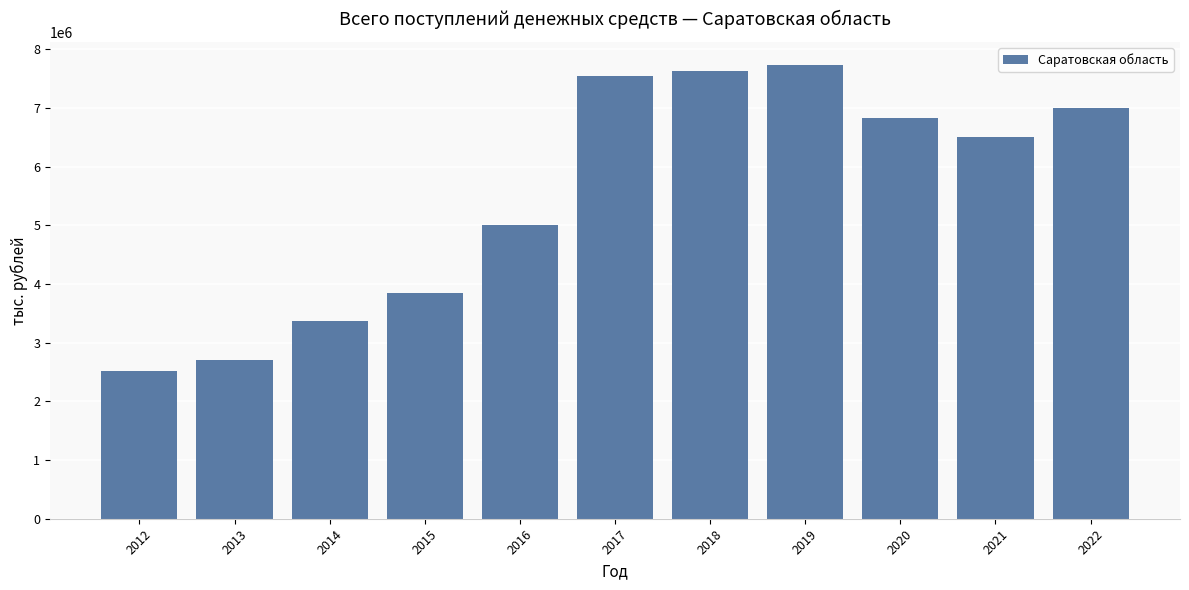

Read the value at 2016, to the nearest 50.

5011650